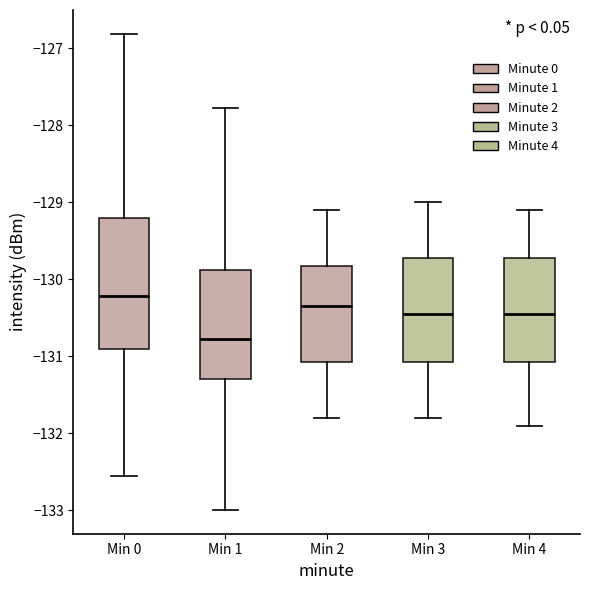

Reading left to right, transcribe this box plot: for each box, give where its median line is, the range the box spans, and where its two whiskers end, as read against the y-axis. The values are not printed on the chart, so give them approximately, as read against the axis.

Min 0: median -130.2, box -130.9 to -129.2, whiskers -132.6 to -126.8
Min 1: median -130.8, box -131.3 to -129.9, whiskers -133.0 to -127.8
Min 2: median -130.3, box -131.1 to -129.8, whiskers -131.8 to -129.1
Min 3: median -130.4, box -131.1 to -129.7, whiskers -131.8 to -129.0
Min 4: median -130.4, box -131.1 to -129.7, whiskers -131.9 to -129.1